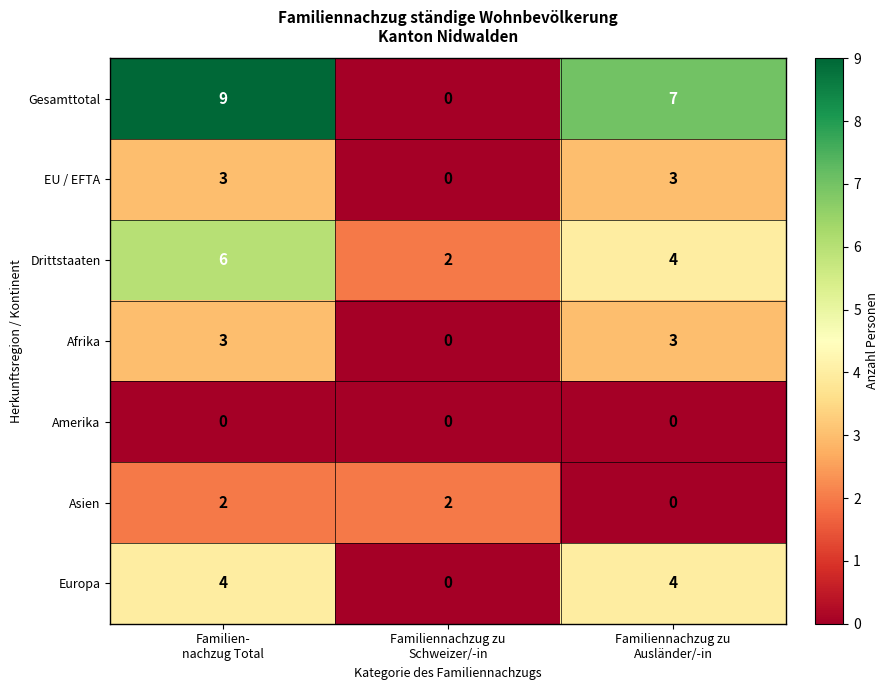

Which series has the largest total across all categories?

Gesamttotal